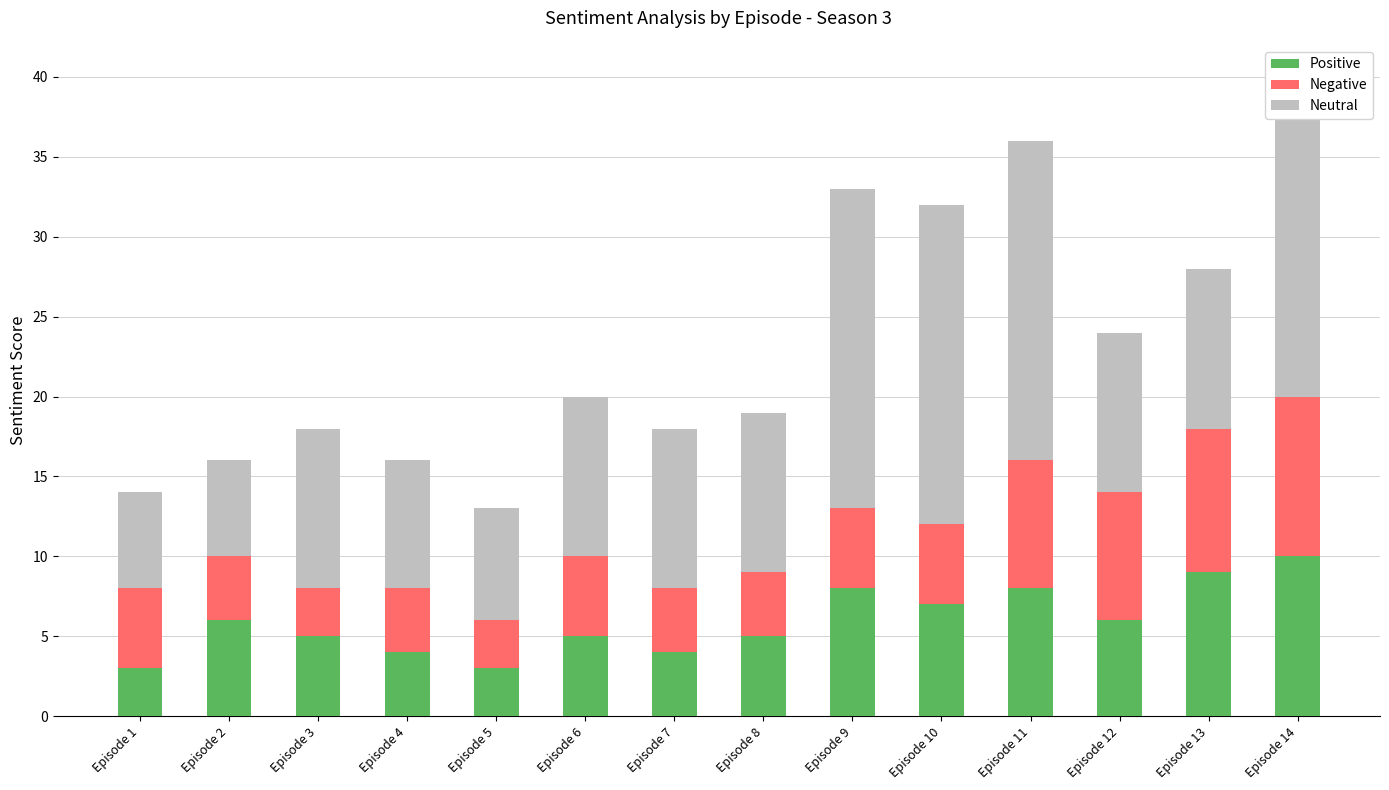

How many bars are there in each group?

3